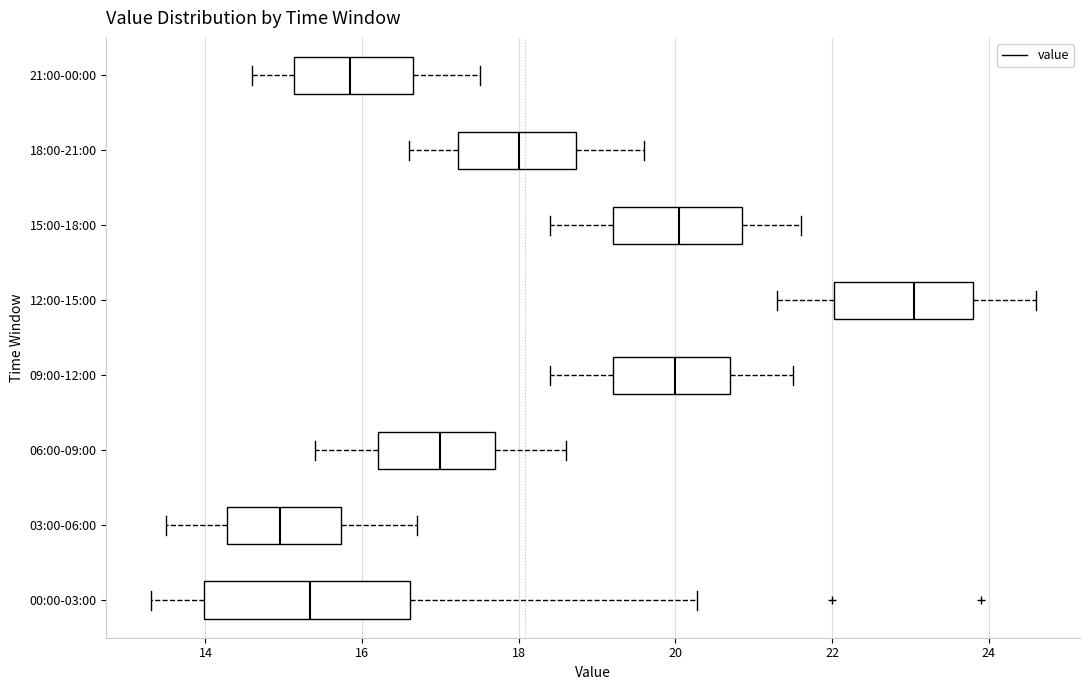

Reading bottom to top, transcribe this box plot: for each box, give where its median line is, the range the box spans, and where its two whiskers end, as read against the x-axis. The values are not printed on the chart, so give them approximately, as read against the axis.

00:00-03:00: median 15.4, box 14.0 to 16.6, whiskers 13.4 to 20.2
03:00-06:00: median 15.0, box 14.2 to 15.8, whiskers 13.6 to 16.8
06:00-09:00: median 17.0, box 16.2 to 17.8, whiskers 15.4 to 18.6
09:00-12:00: median 20.0, box 19.2 to 20.8, whiskers 18.4 to 21.6
12:00-15:00: median 23.0, box 22.0 to 23.8, whiskers 21.4 to 24.6
15:00-18:00: median 20.0, box 19.2 to 20.8, whiskers 18.4 to 21.6
18:00-21:00: median 18.0, box 17.2 to 18.8, whiskers 16.6 to 19.6
21:00-00:00: median 15.8, box 15.2 to 16.6, whiskers 14.6 to 17.6